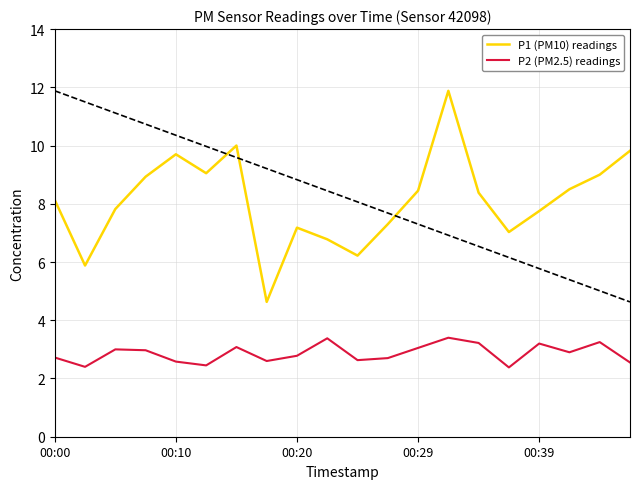

True or false: P1 (PM10) readings and P2 (PM2.5) readings intersect in this chart.

False